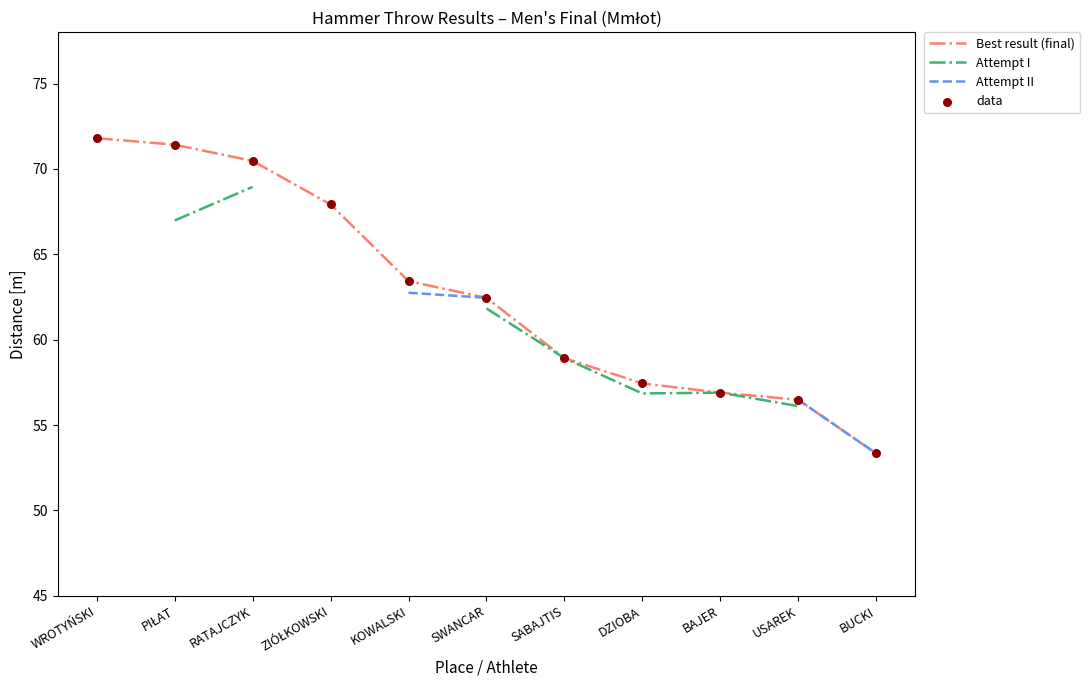

At how many categories does at least one series exceed 65?

4